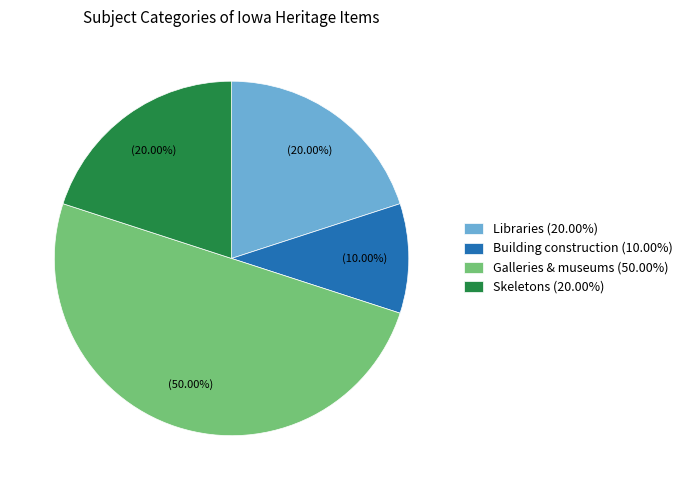

What is the largest slice in the pie chart?

Galleries & museums (50.00%)